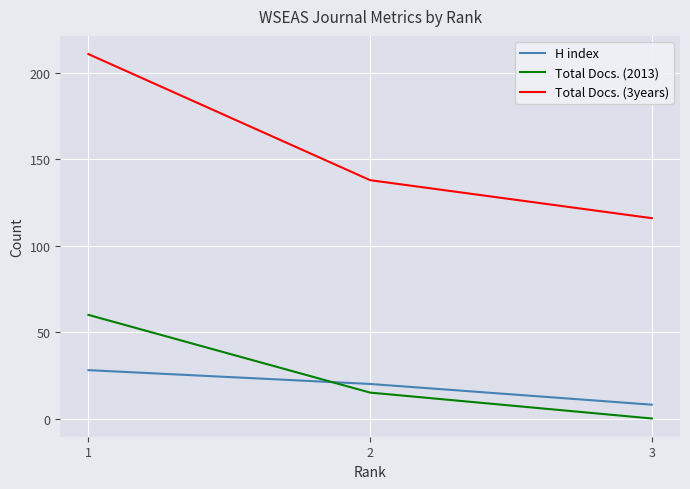

What are all the series names shown in the legend?

H index, Total Docs. (2013), Total Docs. (3years)